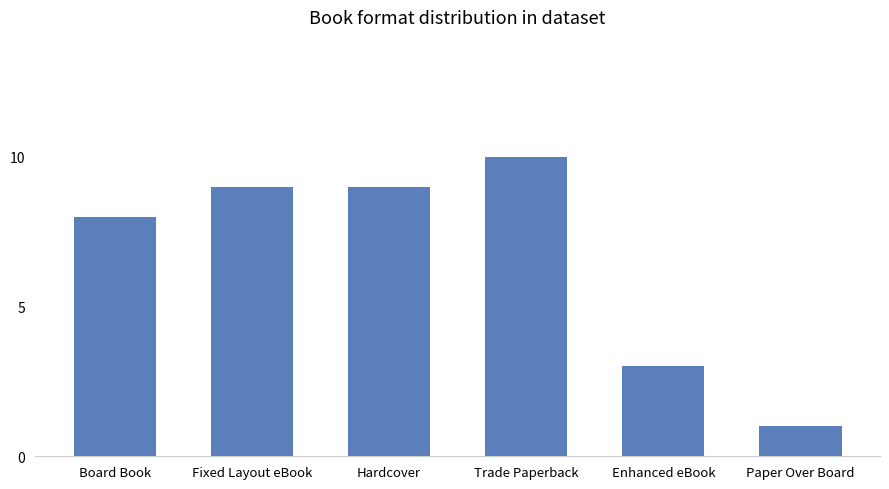

What is the average value?

7